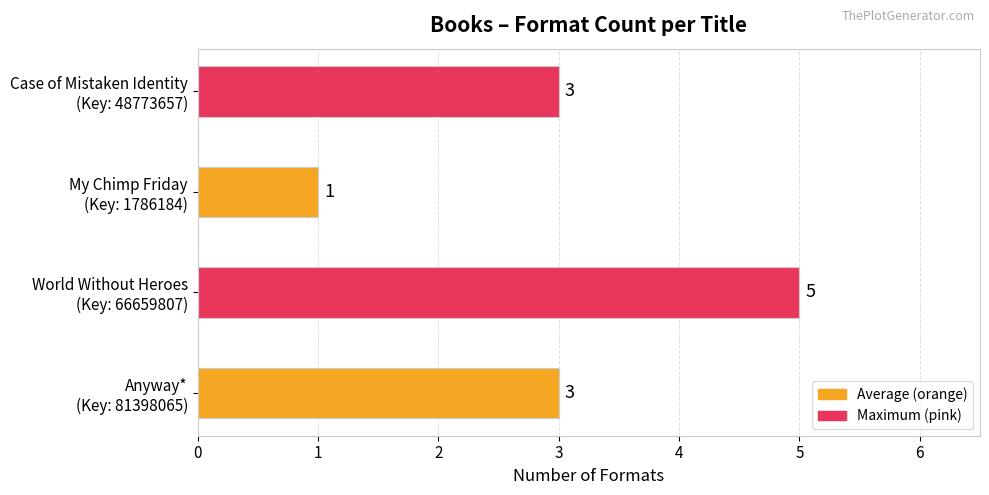

Count the values in the range 3 to 5.

3